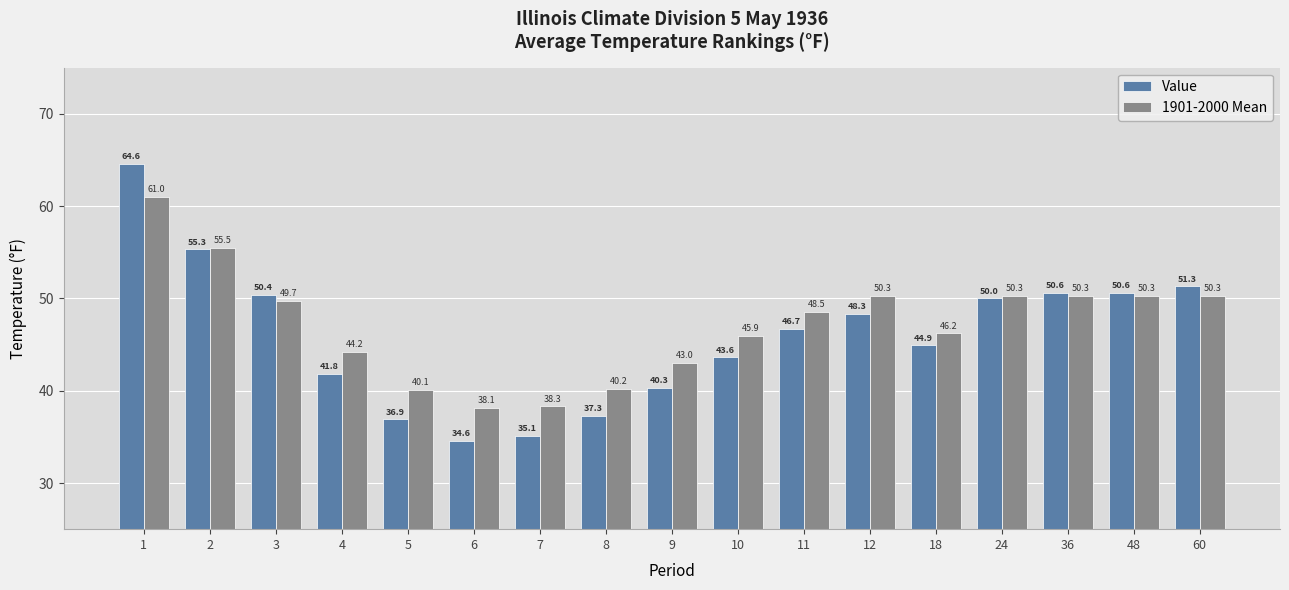

What are all the series names shown in the legend?

Value, 1901-2000 Mean